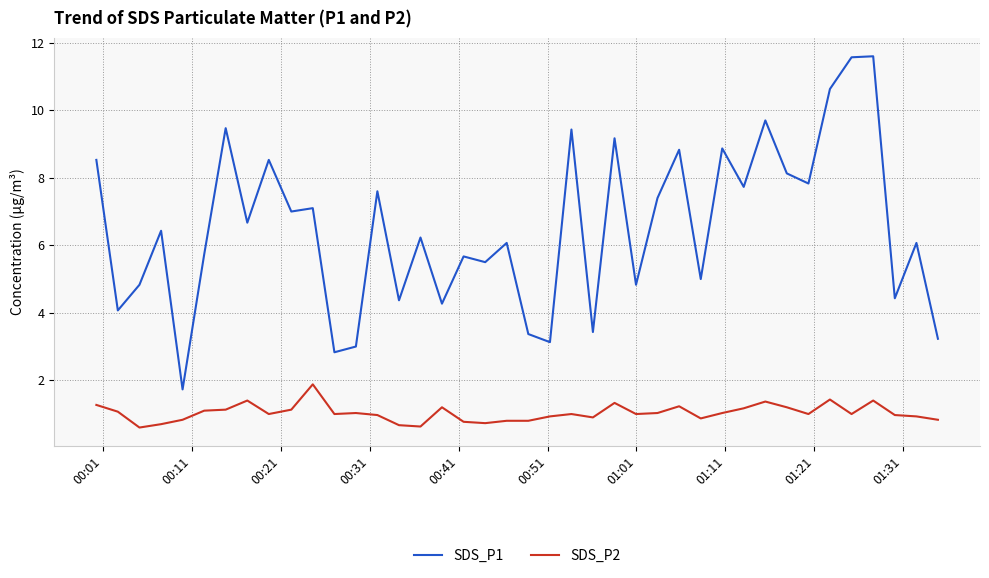

What is the smallest value displayed?

0.6